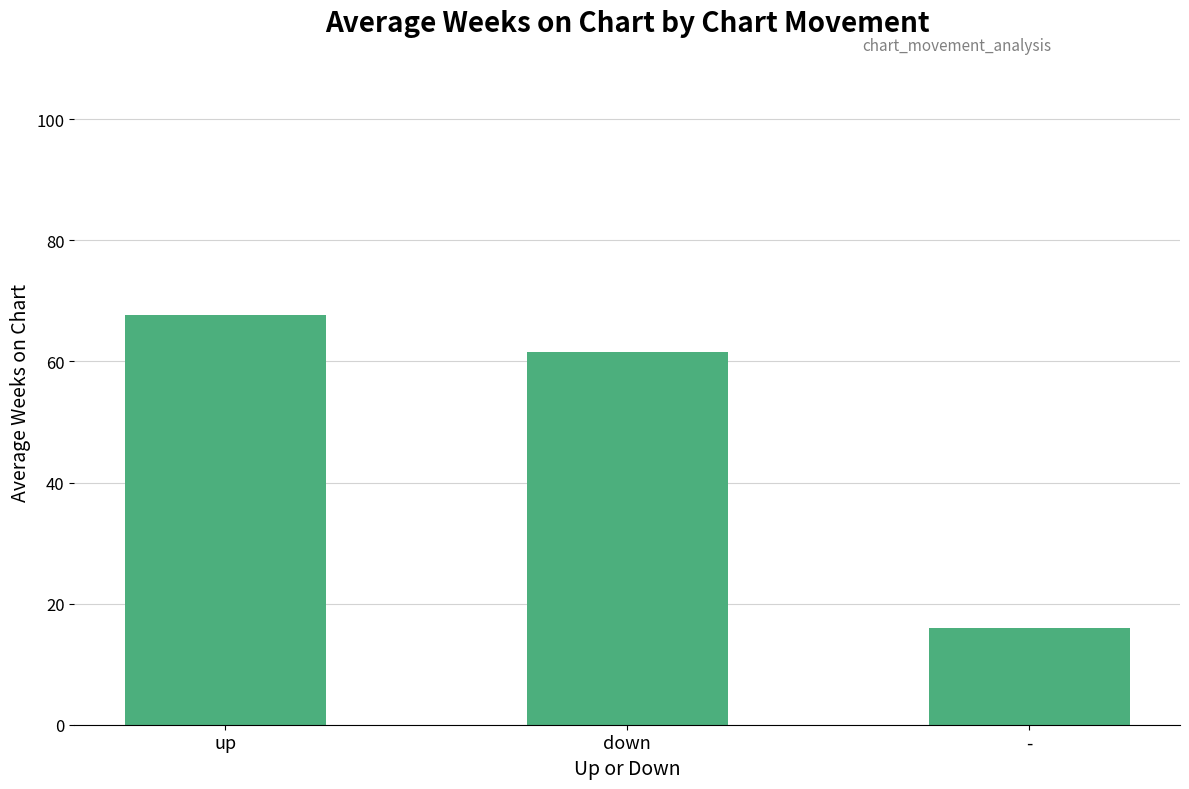

Which has a higher value, up or down?

up